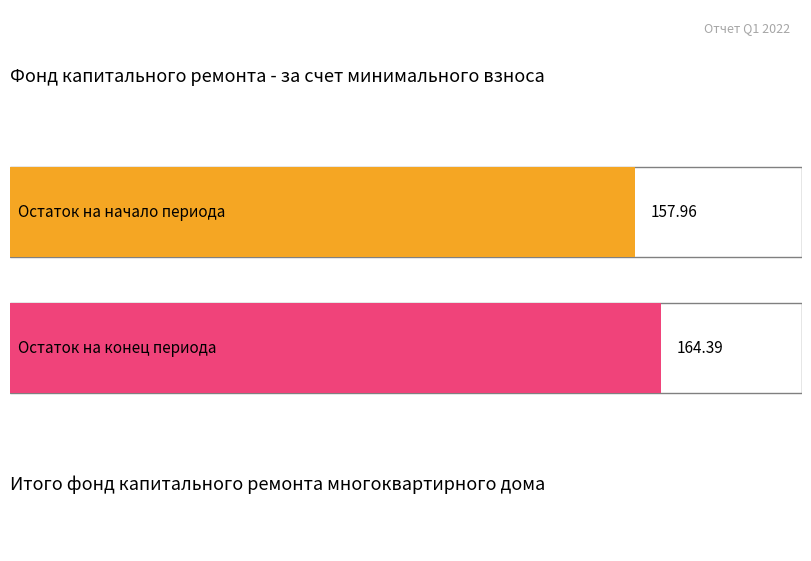

Are the bars grouped side by side (vs. stacked)?

Yes